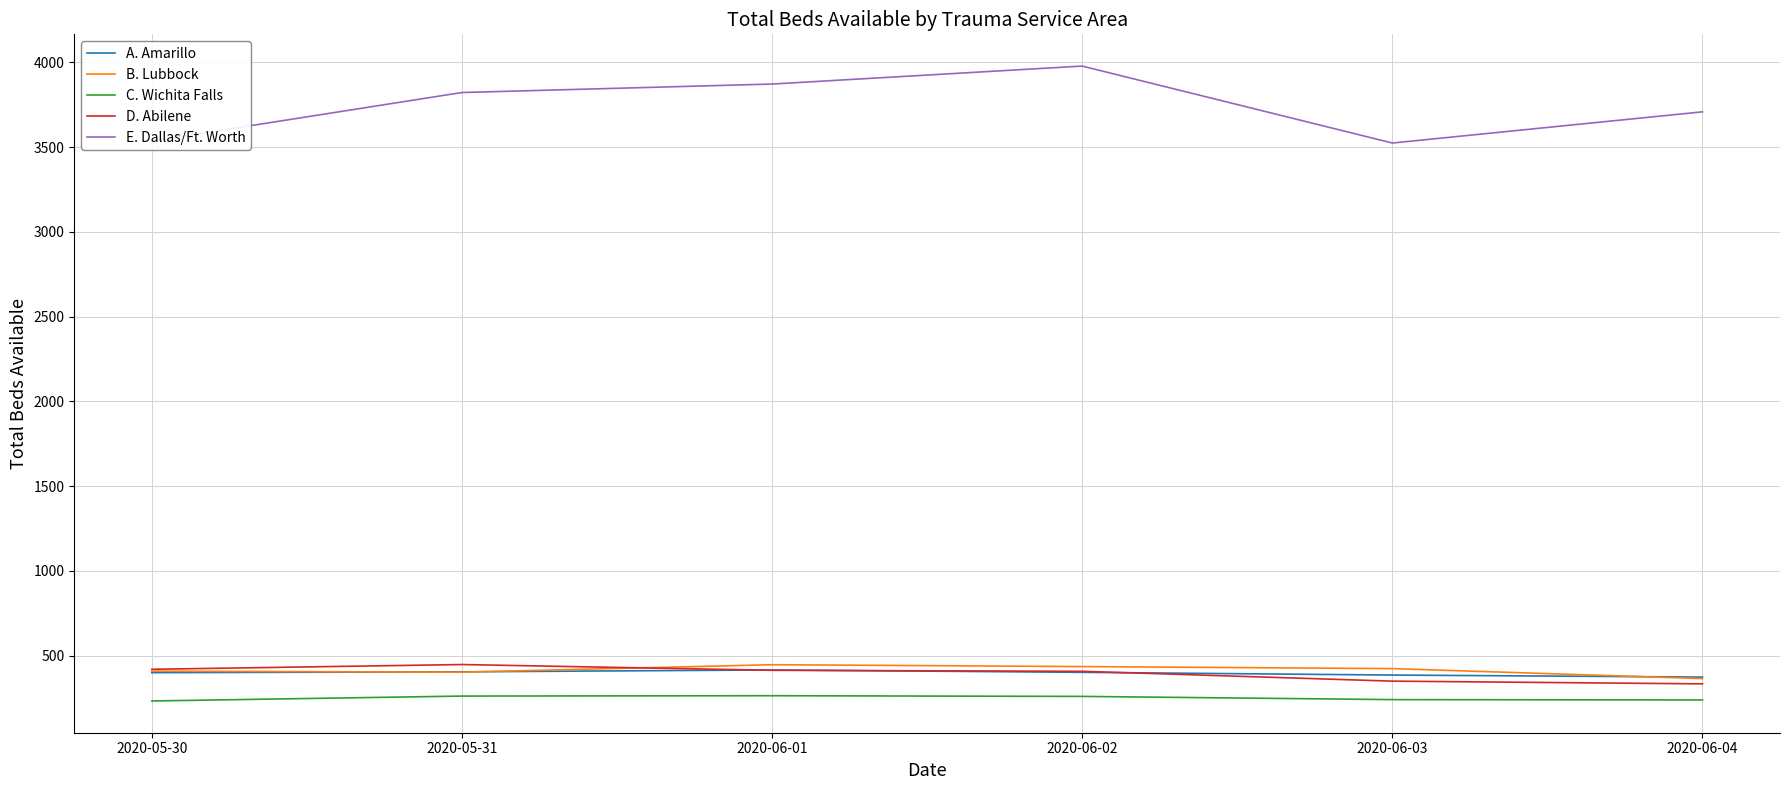

True or false: B. Lubbock and E. Dallas/Ft. Worth intersect in this chart.

False